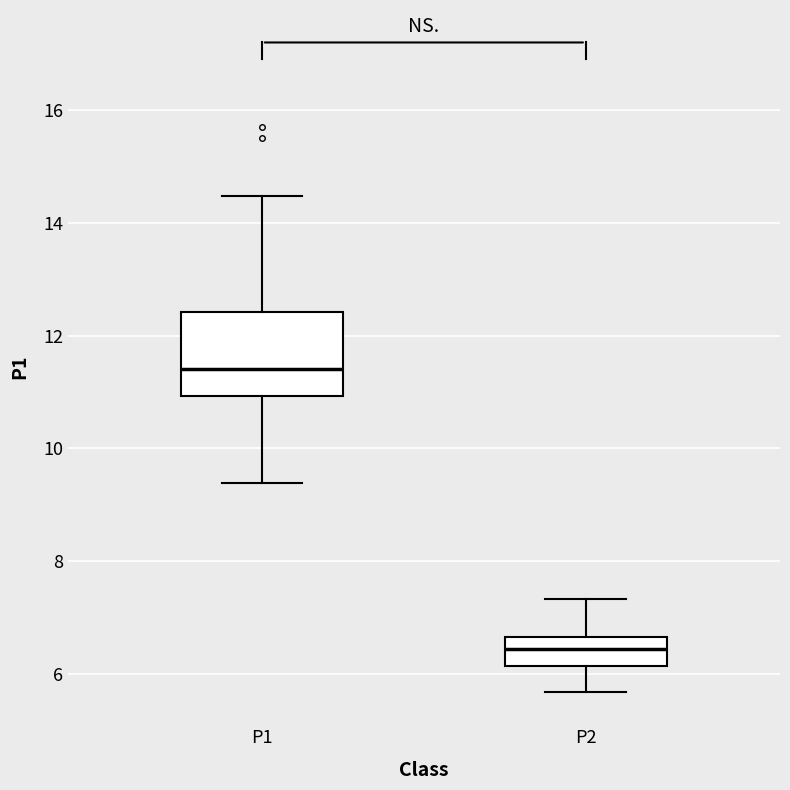

Reading left to right, read every box against the y-axis: the position of its median line, the range the box covers, and the ends of its whiskers. The values are not printed on the chart, so give them approximately, as read against the axis.

P1: median 11.4, box 11.0 to 12.4, whiskers 9.4 to 14.4
P2: median 6.4, box 6.2 to 6.6, whiskers 5.6 to 7.4